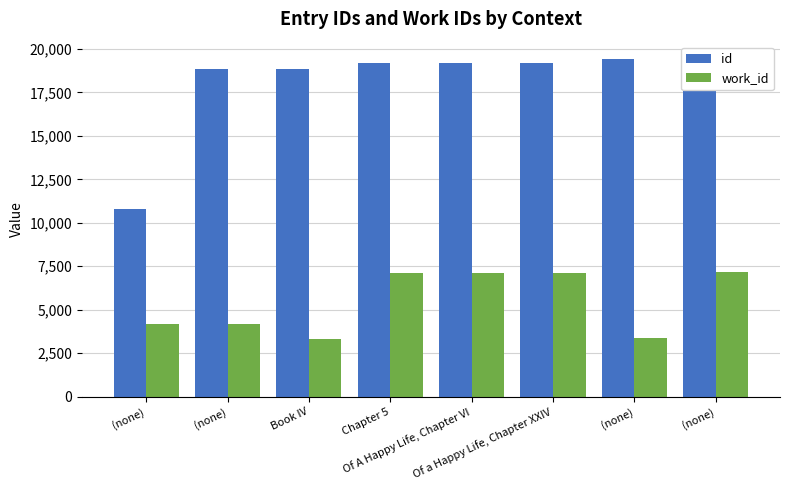

Are the bars grouped side by side (vs. stacked)?

Yes